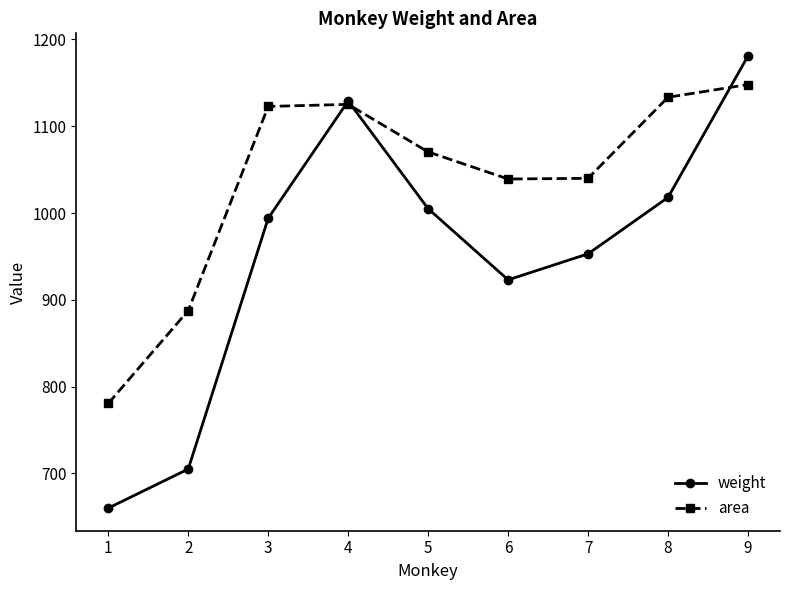

What is the sum of all weight values?

8568.0